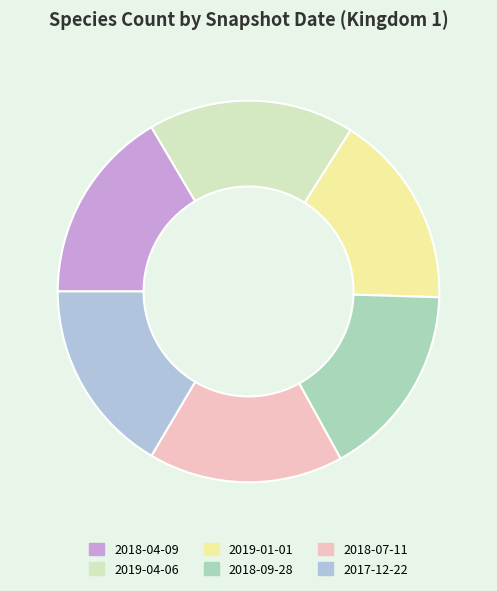

What is the ratio of the value at 2018-09-28 to the value at 2019-04-06?

0.9